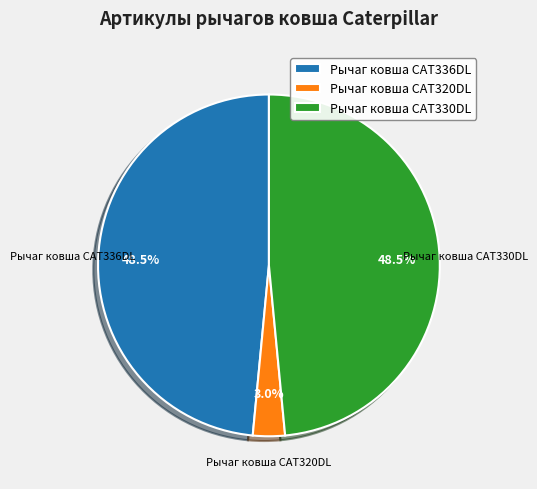

How much of the chart is everything except Рычаг ковша CAT330DL?

51.5%